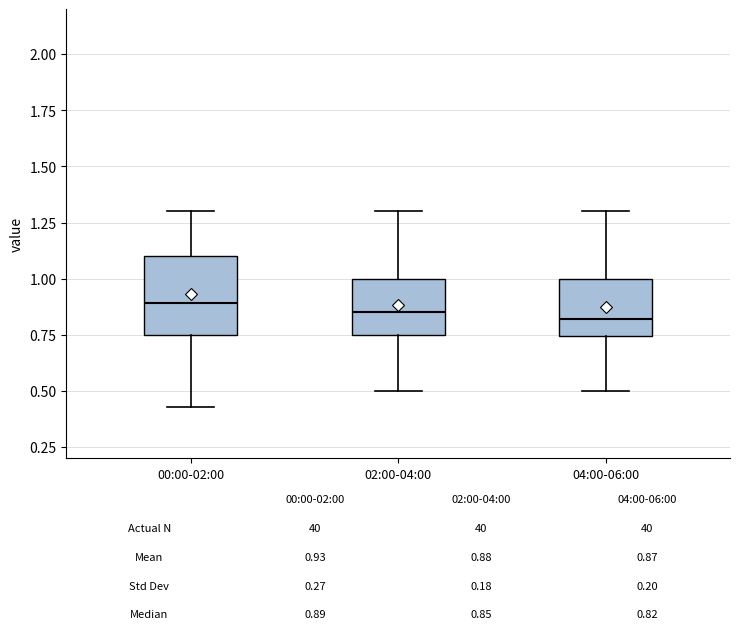

Comparing the boxes themselves (not the whiskers), which one is the tallest?

00:00-02:00